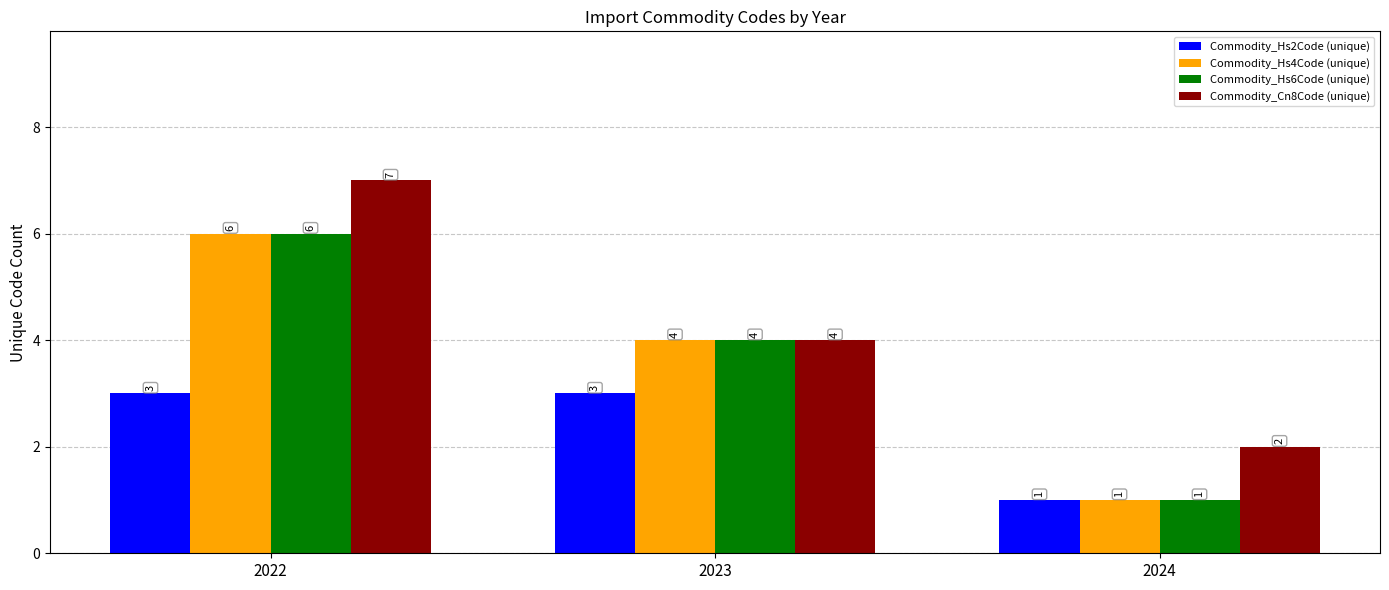

How many bars are there in each group?

4